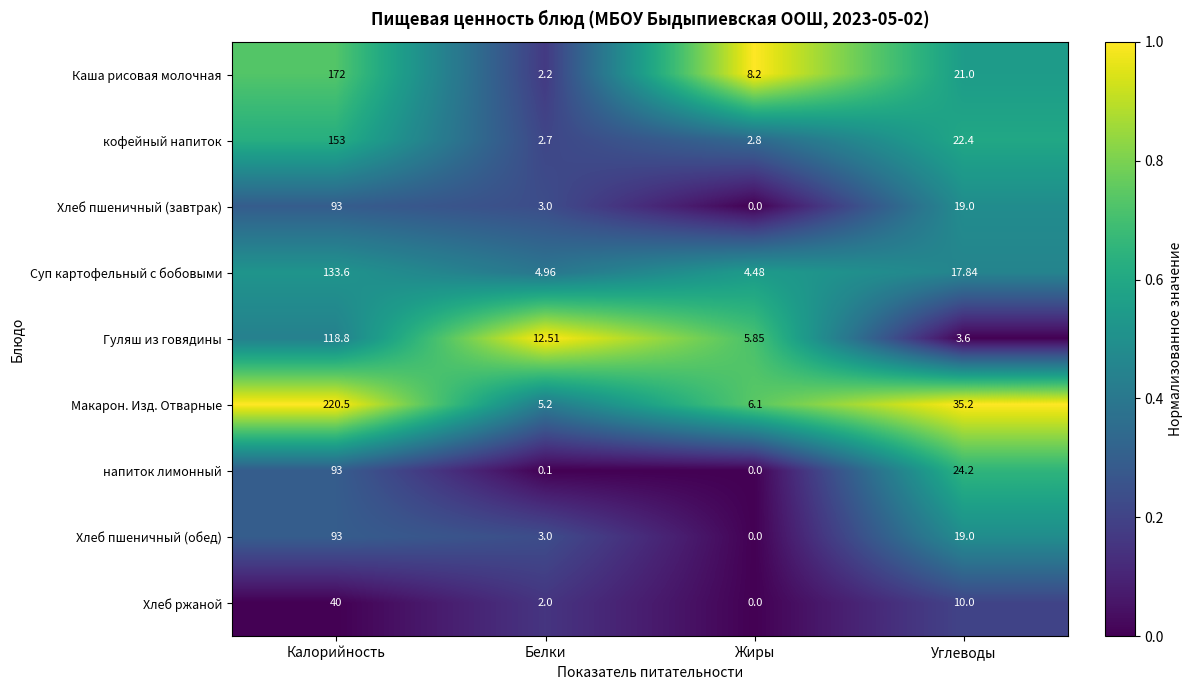

Which series has the largest total across all categories?

Макарон. Изд. Отварные